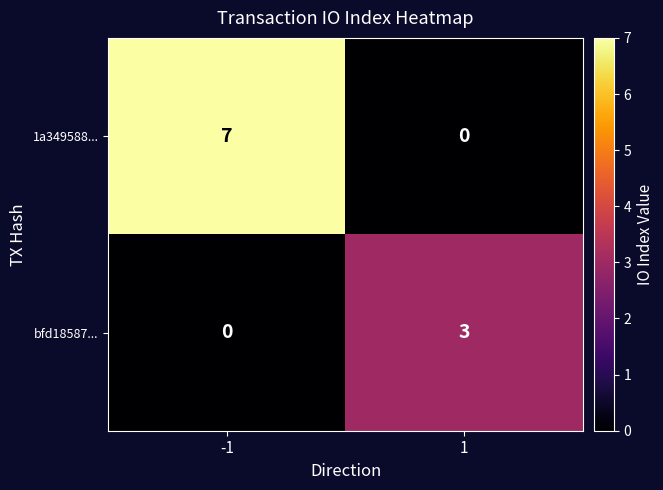

What is the sum of all bfd18587... values?

3